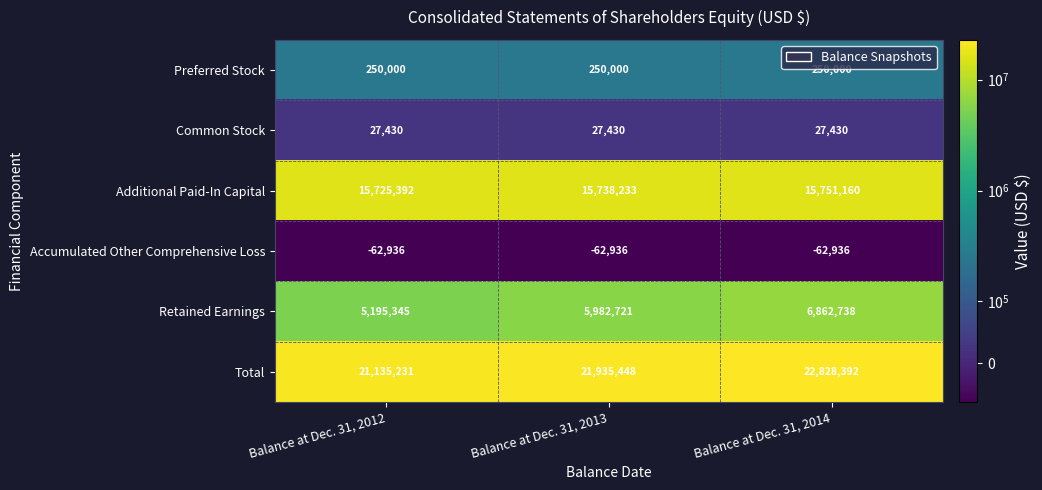

Where is Total nearest to the value 21981811?

Balance at Dec. 31, 2013